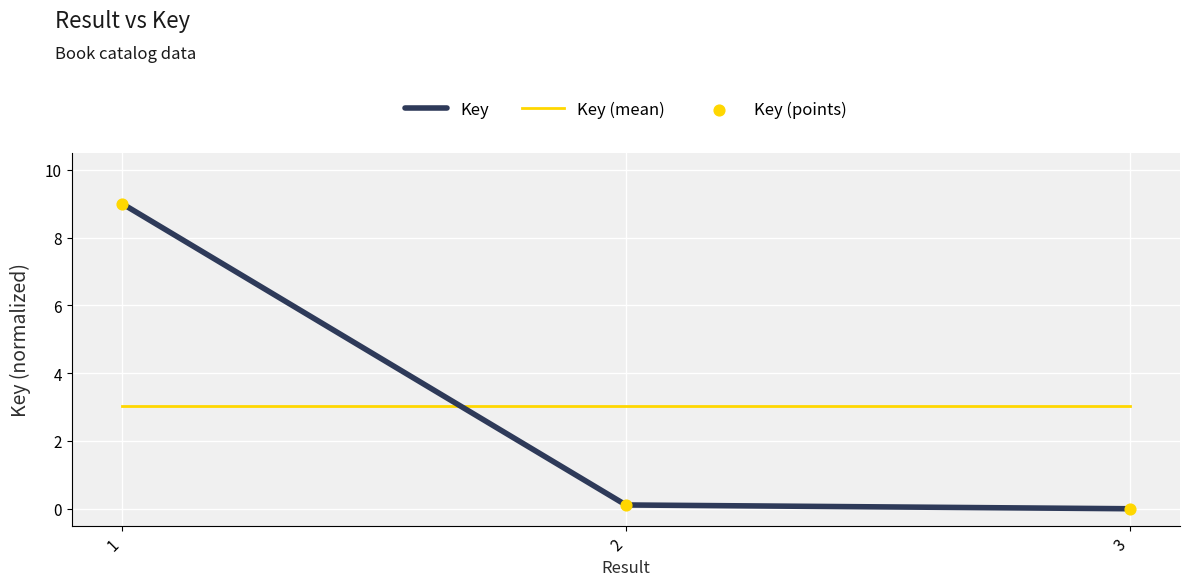

What is the change in value from 1 to 2?

-8.9